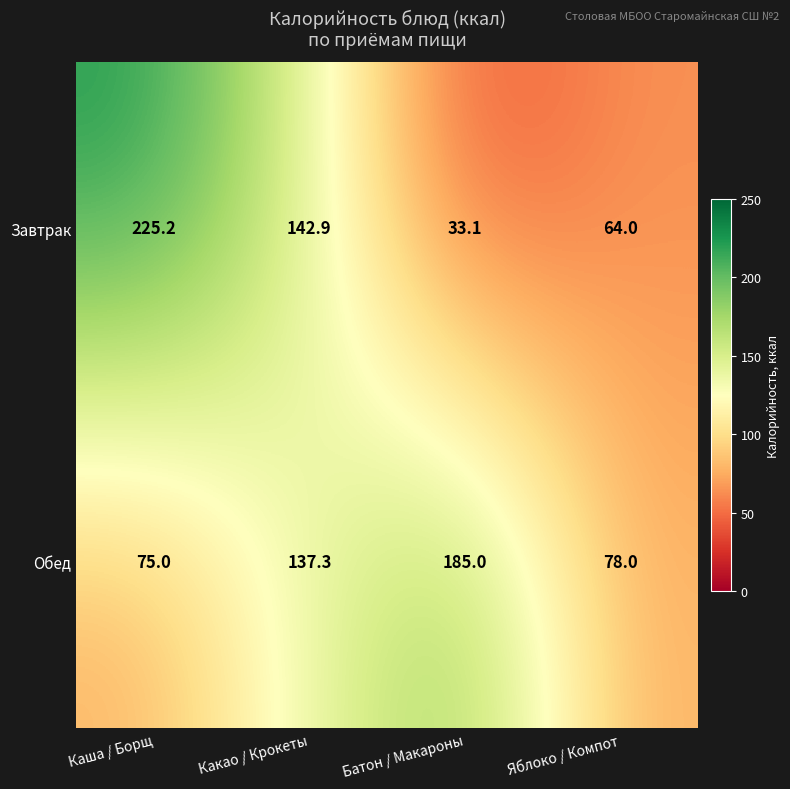

Which series has the largest total across all categories?

Обед